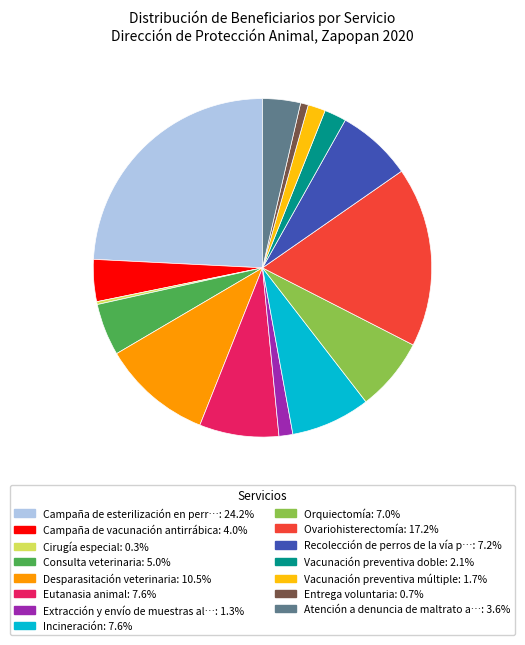

Is there a majority slice in this chart?

No